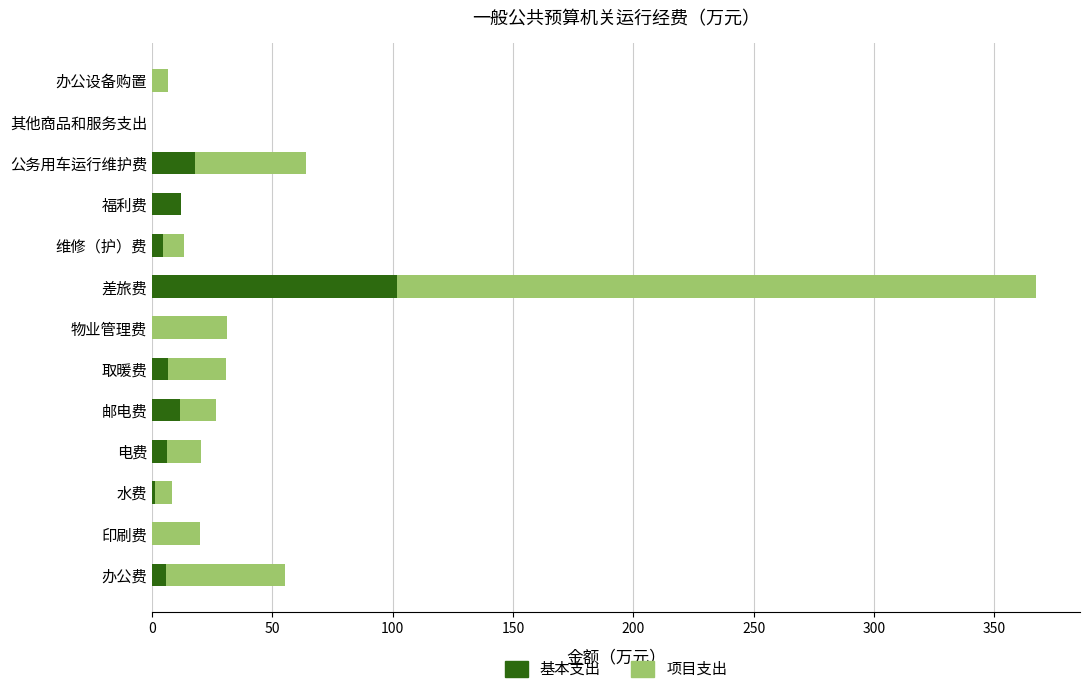

At which category is the sum across all series the highest?

差旅费